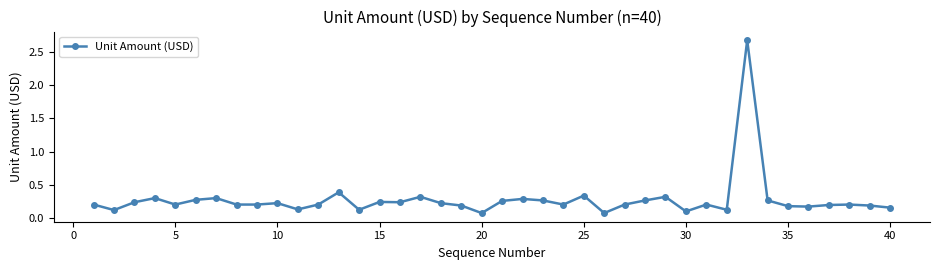

What is the maximum value shown in the chart?

2.7